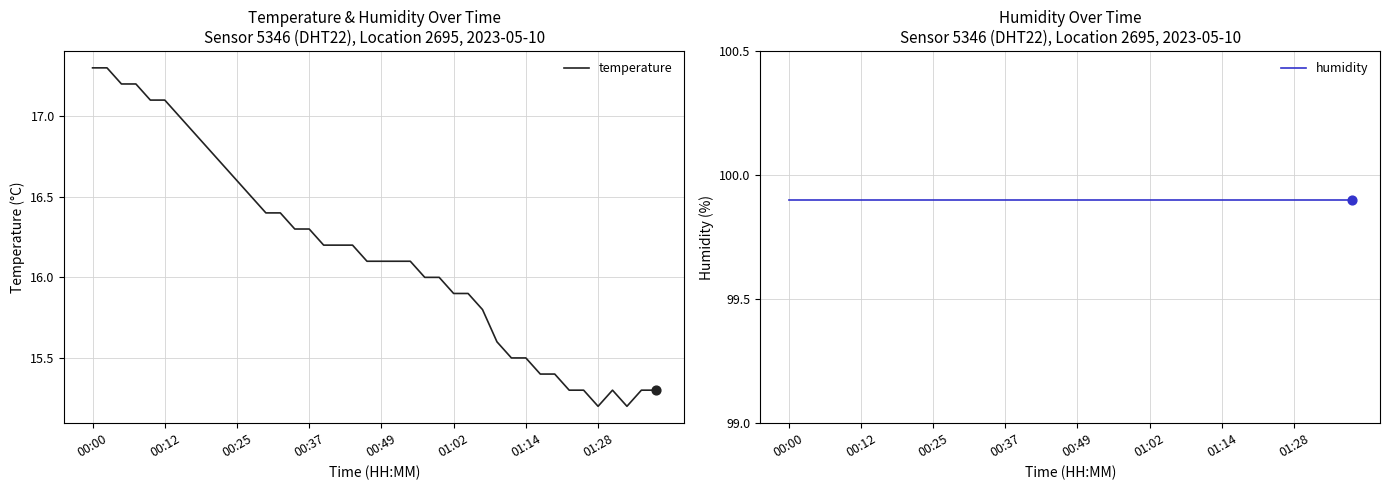

What is the total value across all series at 31?

115.3